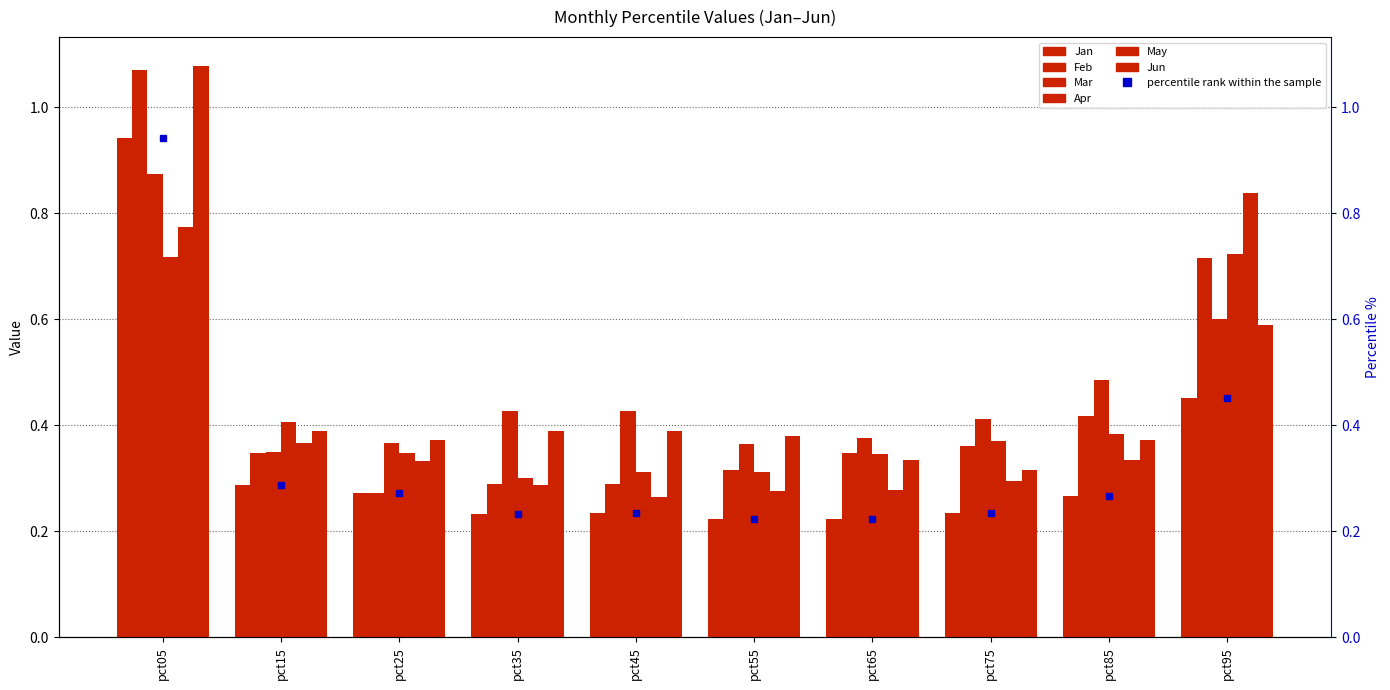

List the series in order of their peak value, highest first.

Jun, Feb, Jan, Mar, May, Apr